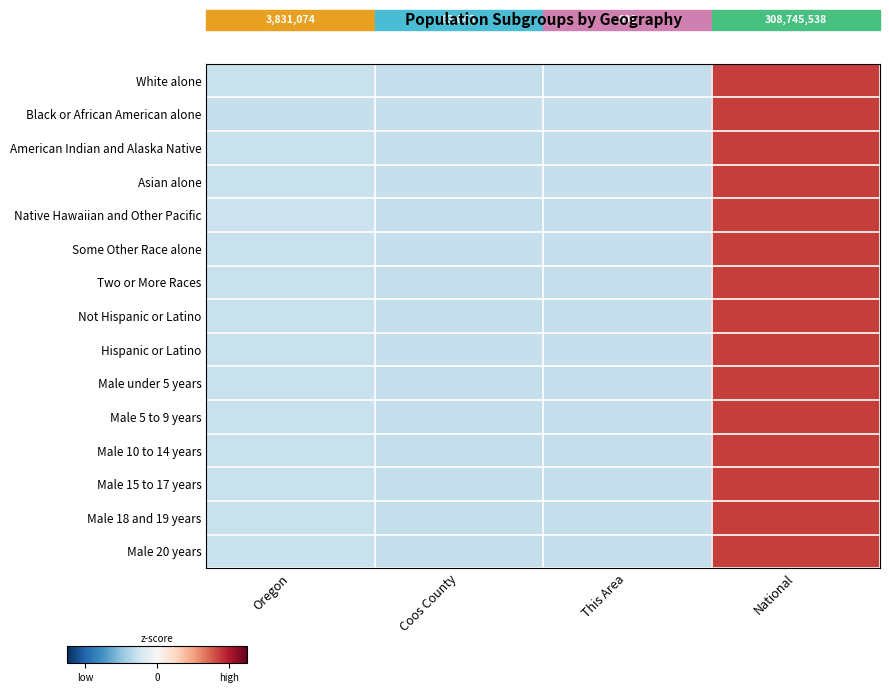

True or false: Two or More Races has a value of 3.0 at National.

False